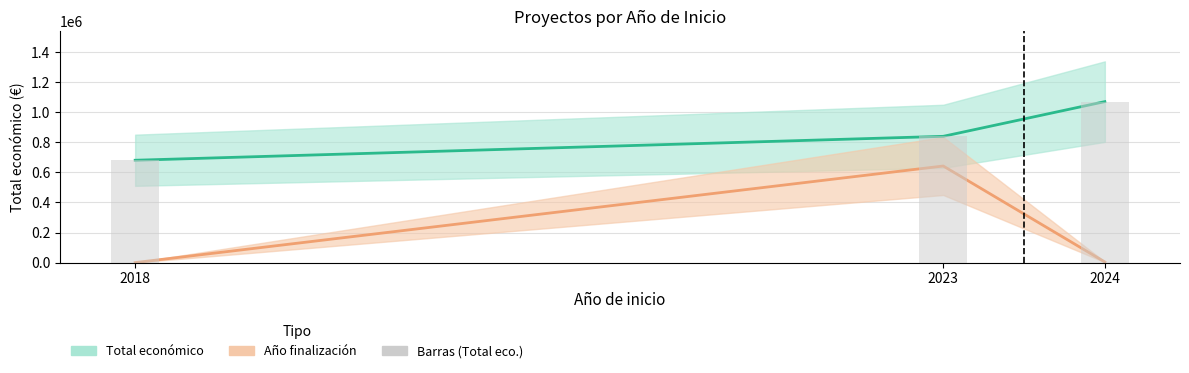

Which series has the largest total across all categories?

Total económico